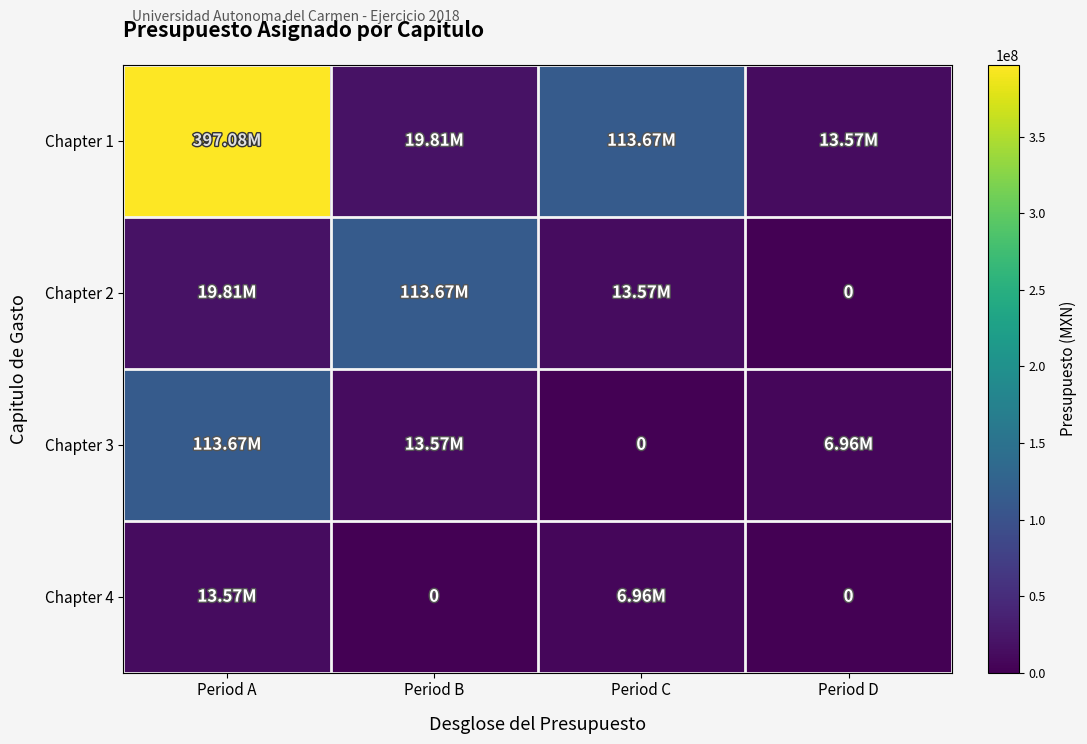

Which category has the highest value in the Chapter 2 series?

Period B